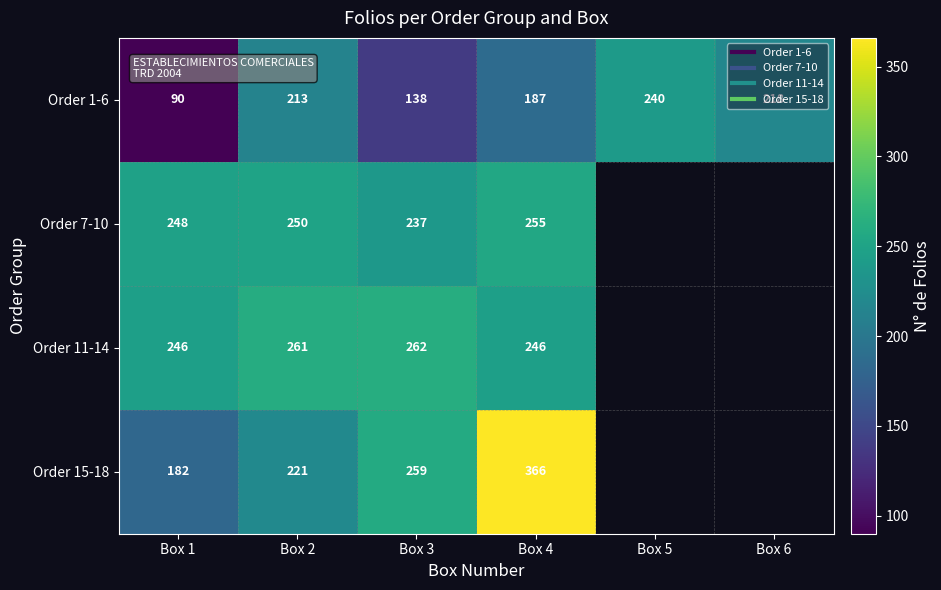

How many categories are shown in the chart?

6